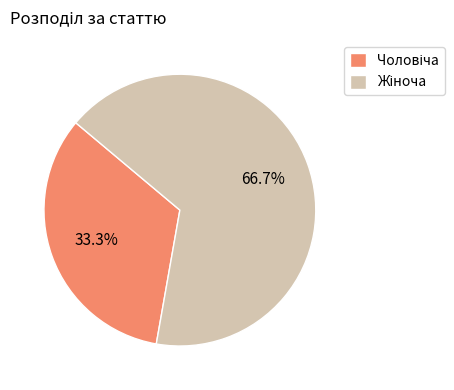

Does any single category account for the majority?

Yes